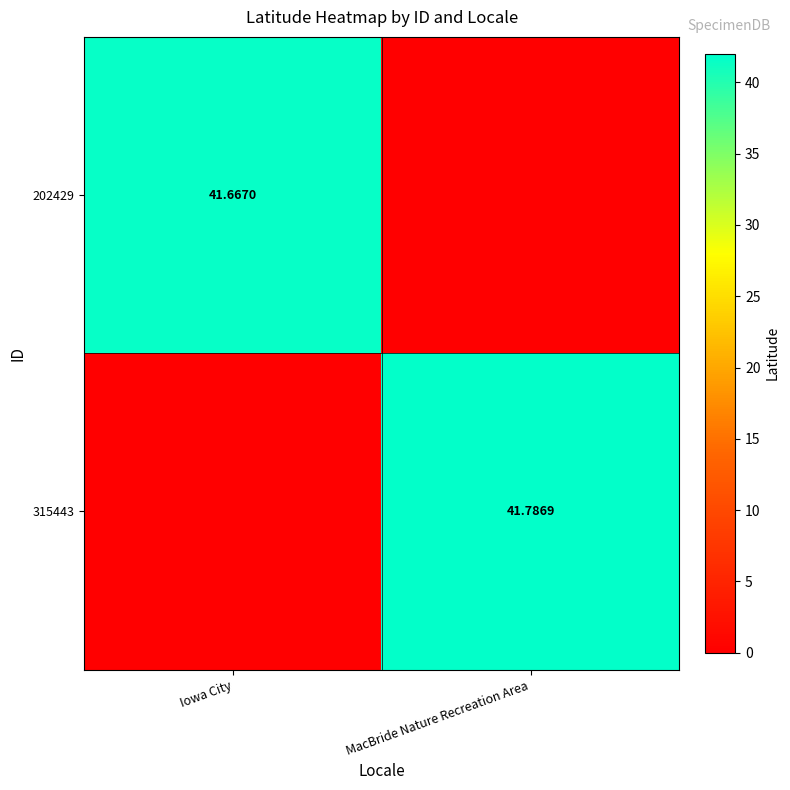

What is the difference between the 315443 values at MacBride Nature Recreation Area and Iowa City?

41.8